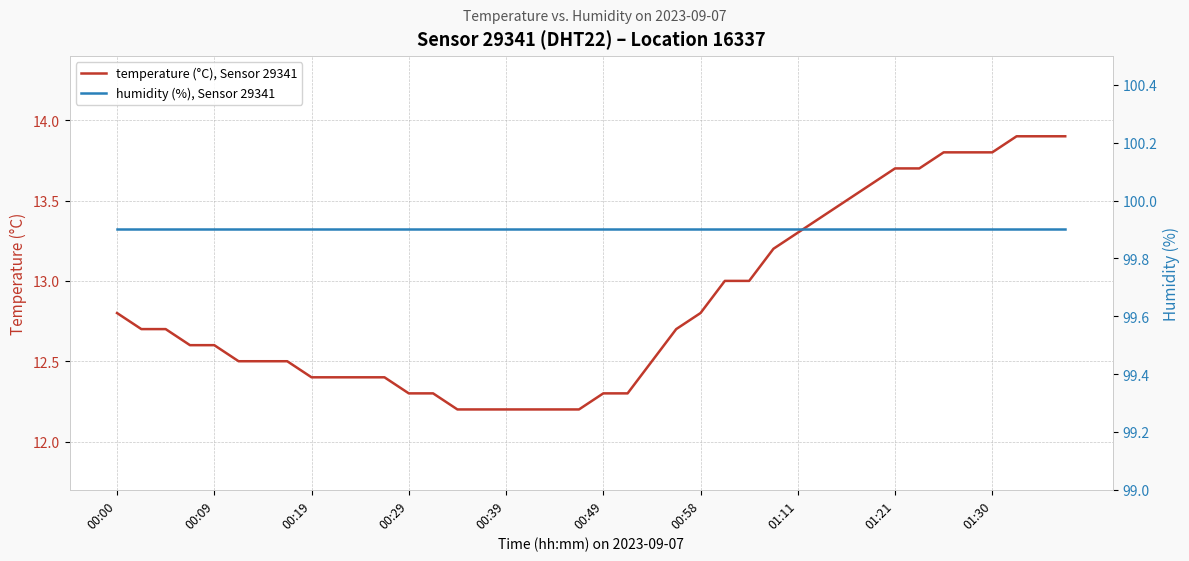

What is the maximum value for temperature (°C), Sensor 29341?

13.9